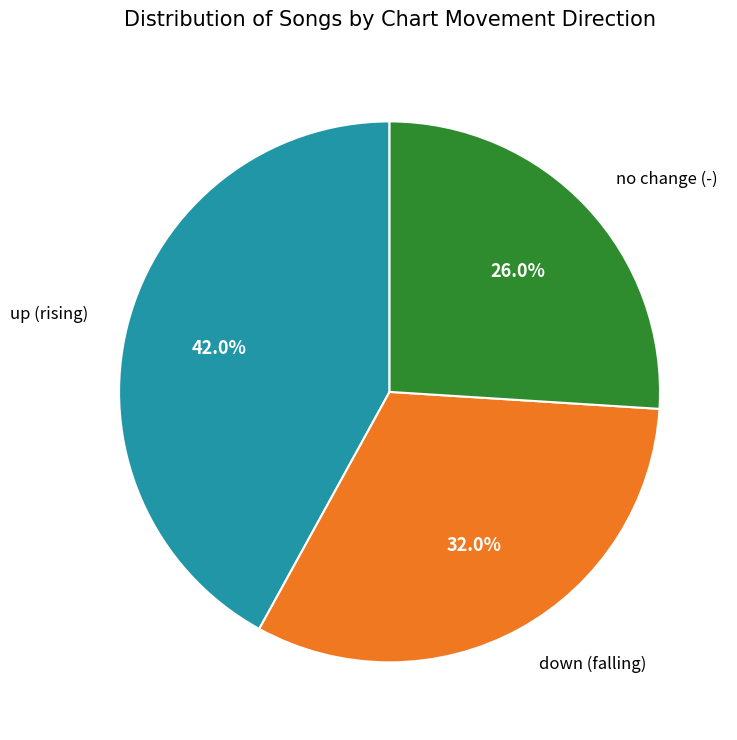

Does any single category account for the majority?

No